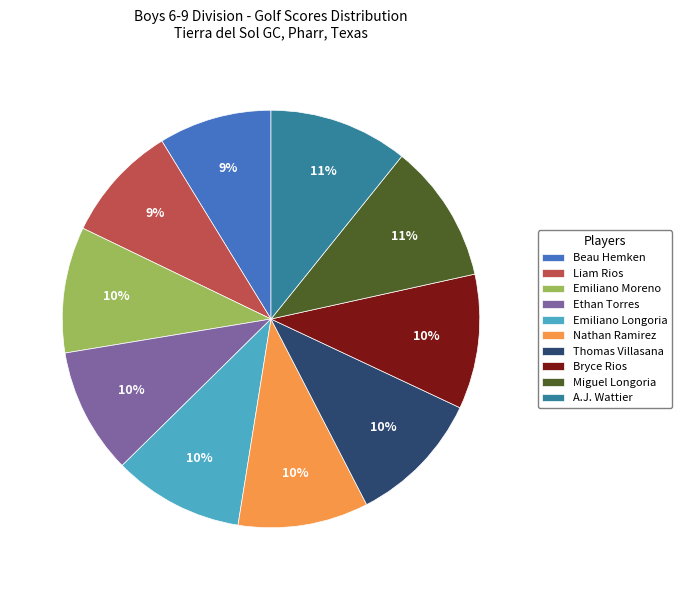

To the nearest percent, what portion does Emiliano Moreno represent?

10%